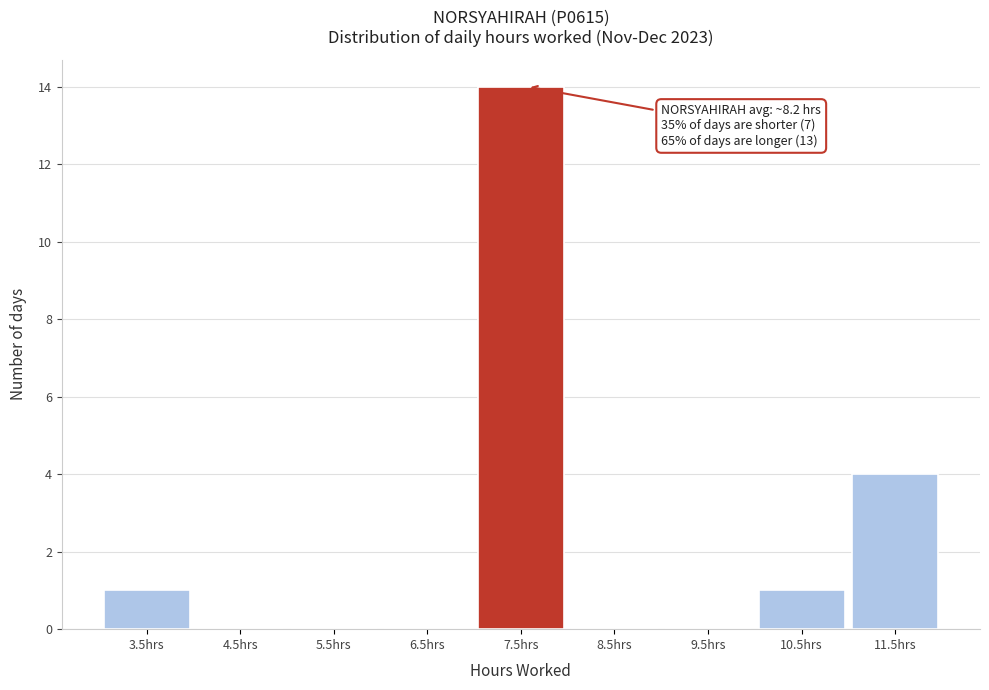

Reading left to right, list all the values displayed in this chart.

3.5hrs=1	4.5hrs=0	5.5hrs=0	6.5hrs=0	7.5hrs=14	8.5hrs=0	9.5hrs=0	10.5hrs=1	11.5hrs=4